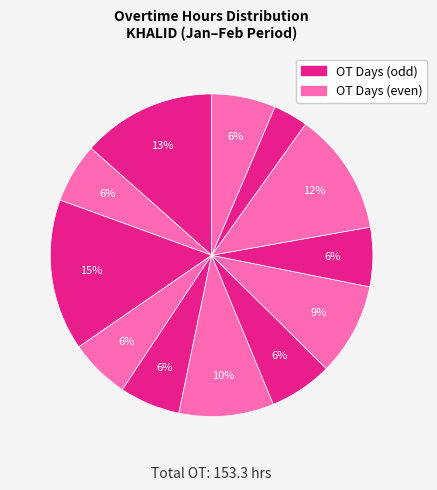

How many segments does this pie chart have?

12